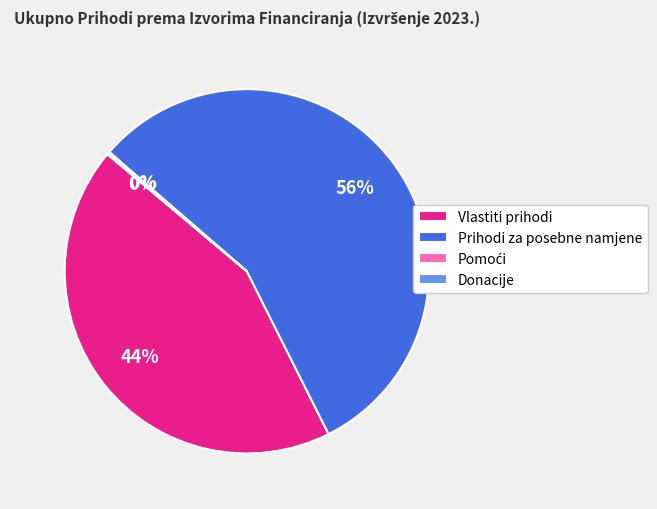

Which category has the biggest portion of the pie?

Prihodi za posebne namjene